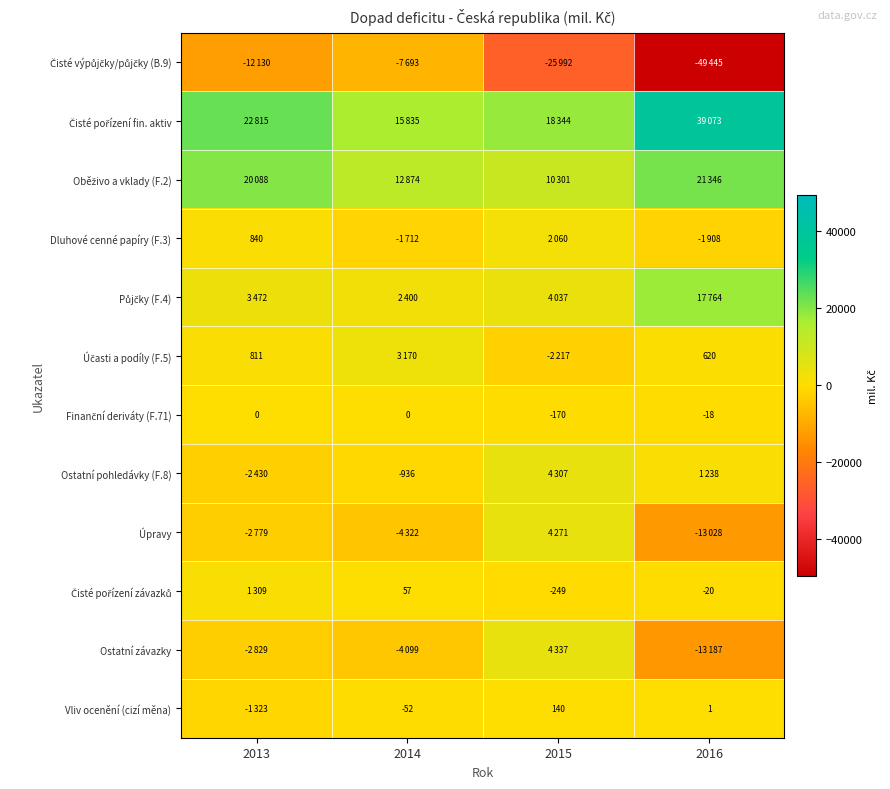

At which category is the sum across all series the highest?

2013